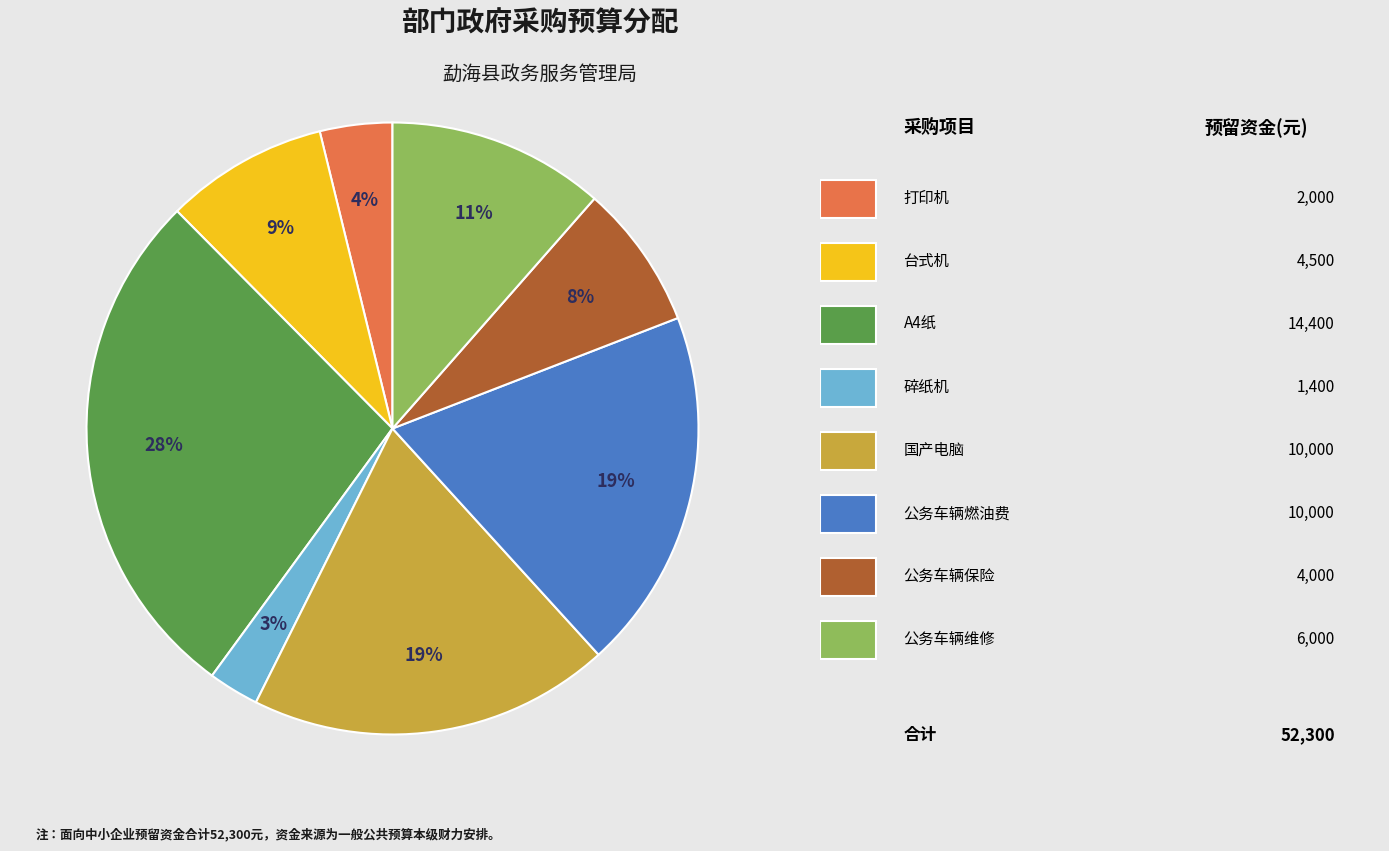

To the nearest percent, what is the difference between the largest and smallest slice percentages?

25%